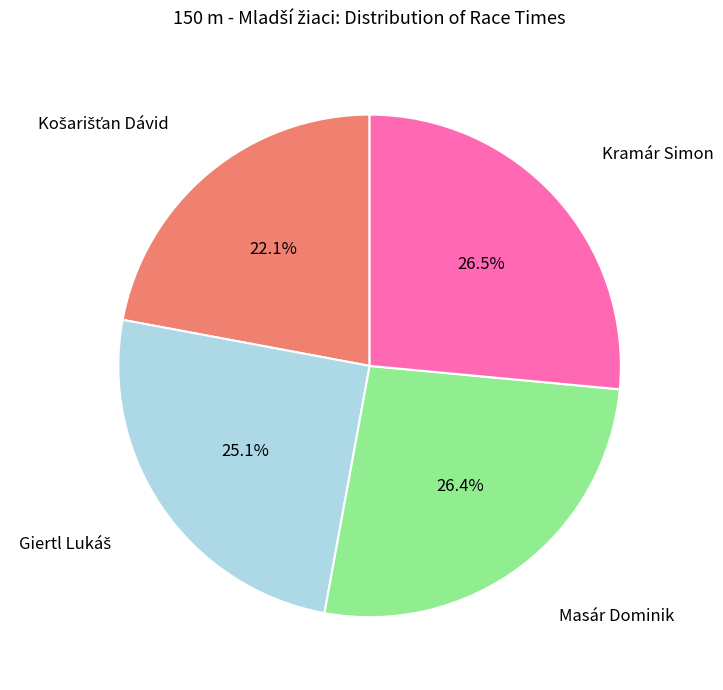

Is there a majority slice in this chart?

No